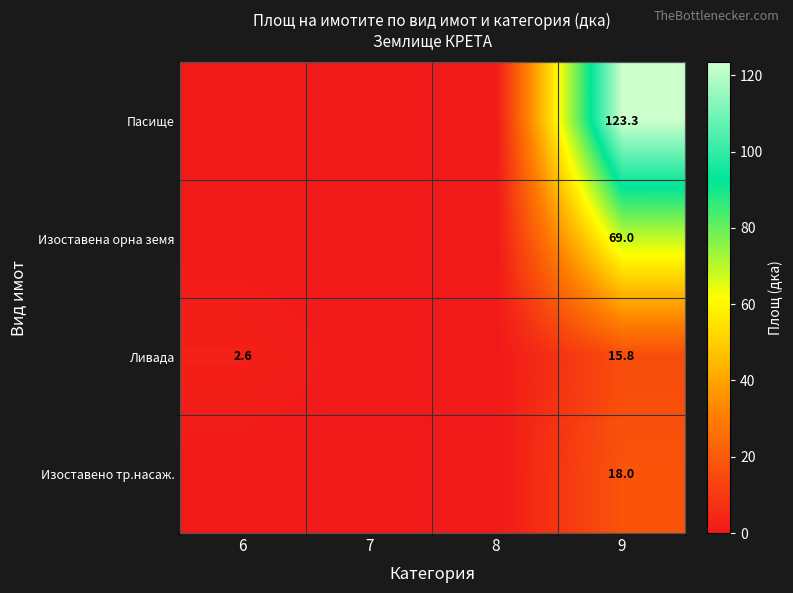

What is the total value across all series at 9?

226.1